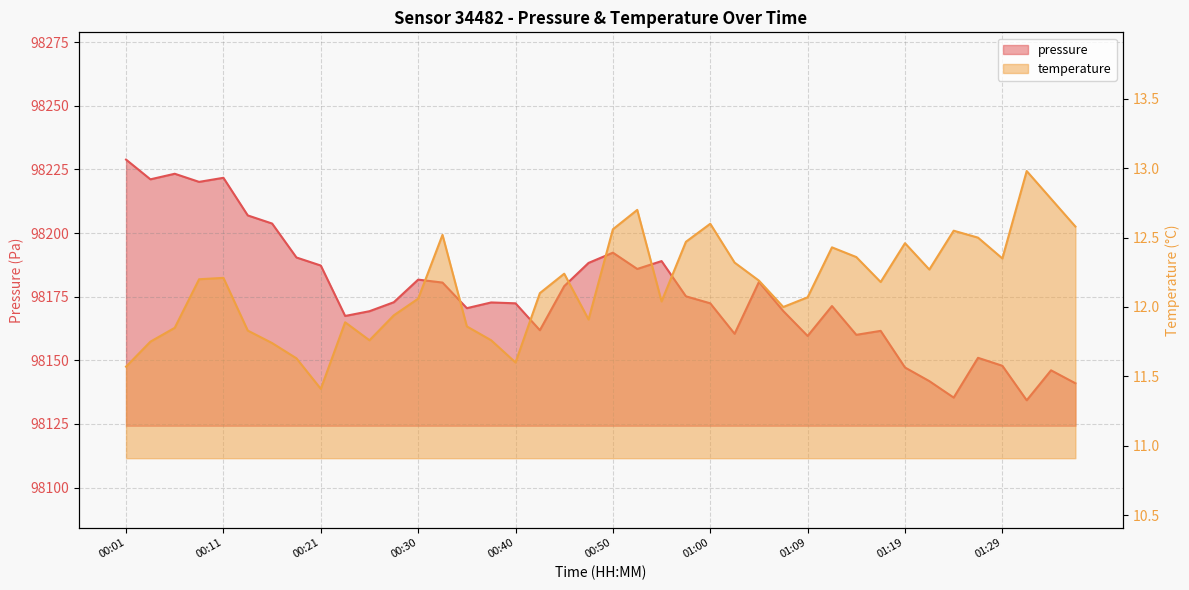

What value does the pressure series have at 00:04?

98221.1